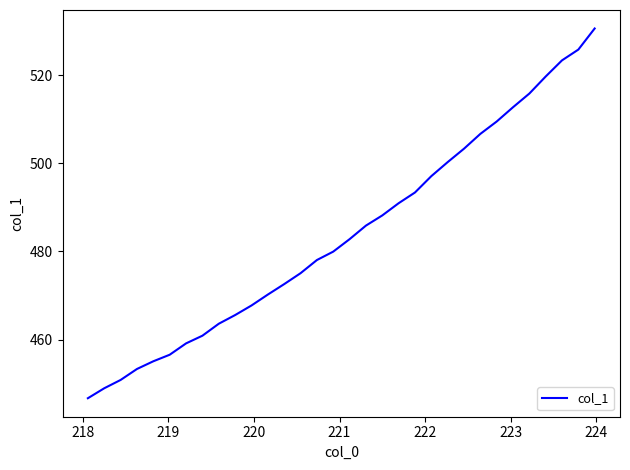

What is the greatest value displayed?

530.6